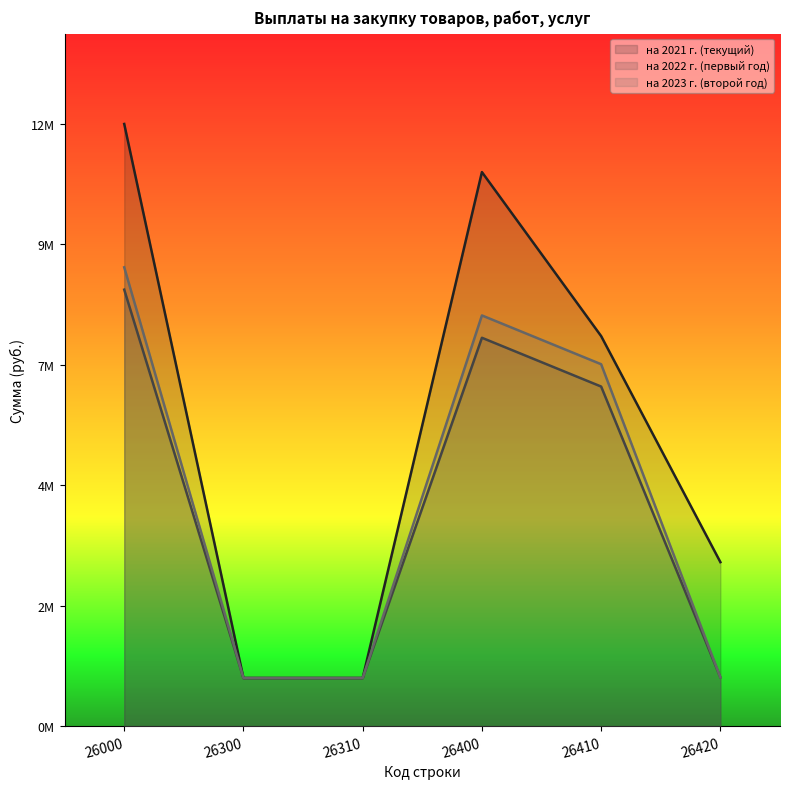

At which category is the sum across all series the highest?

26000